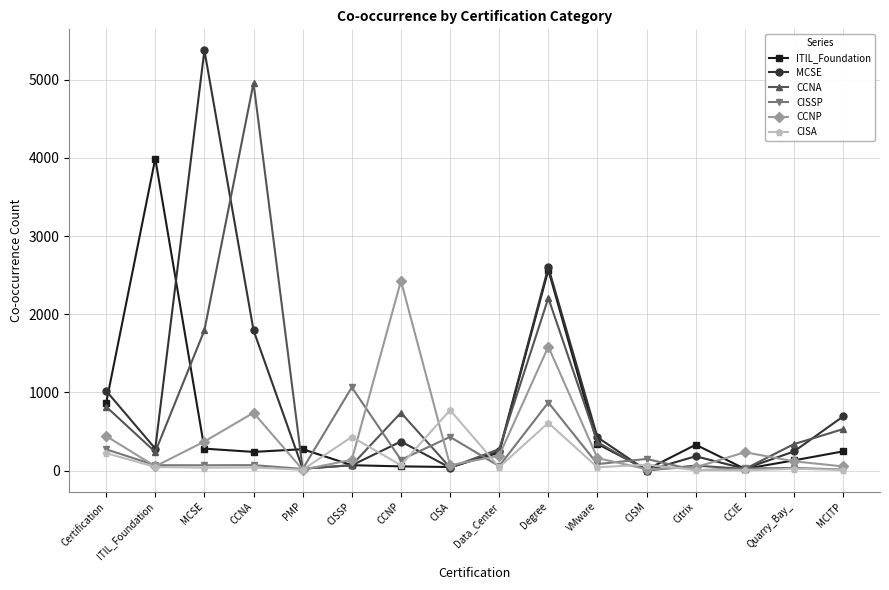

What is the label of the 11th point from the left?

VMware